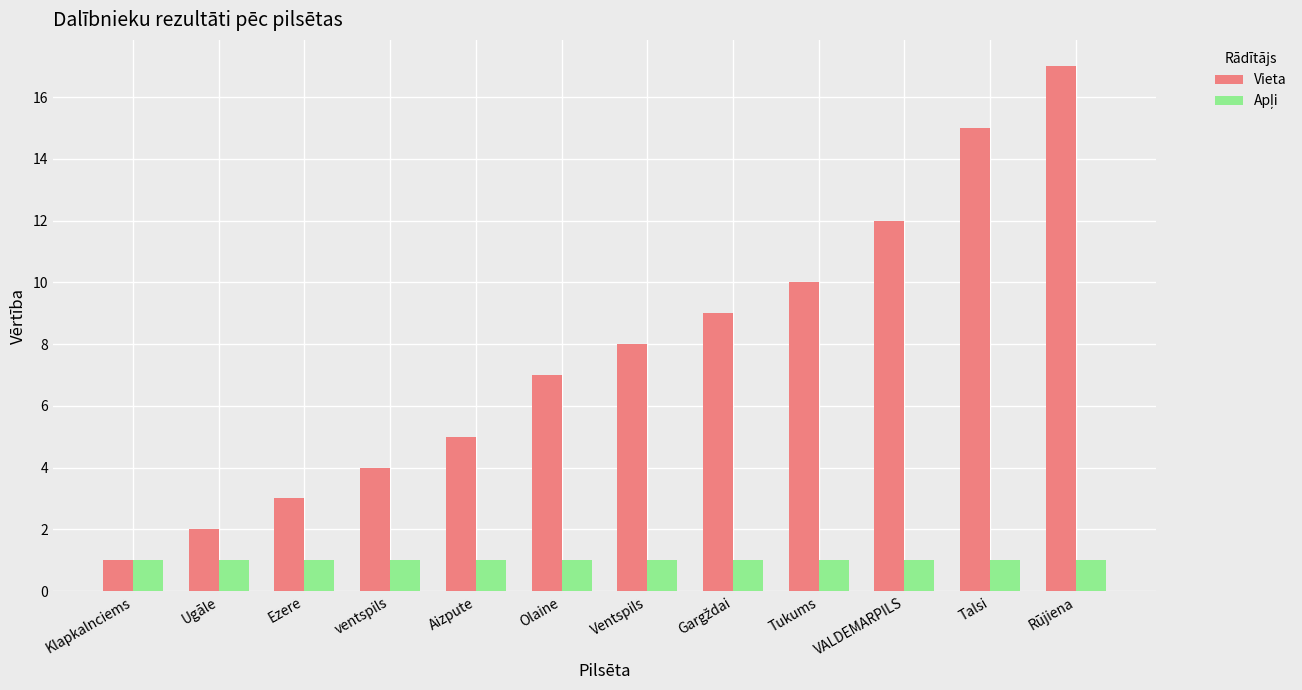

Which series has the widest spread of values?

Vieta